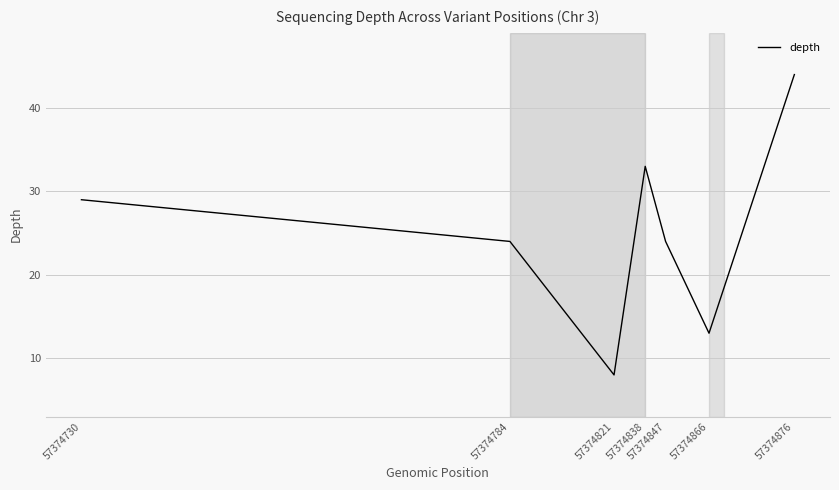

The value at 57374866 is 22. True or false?

False